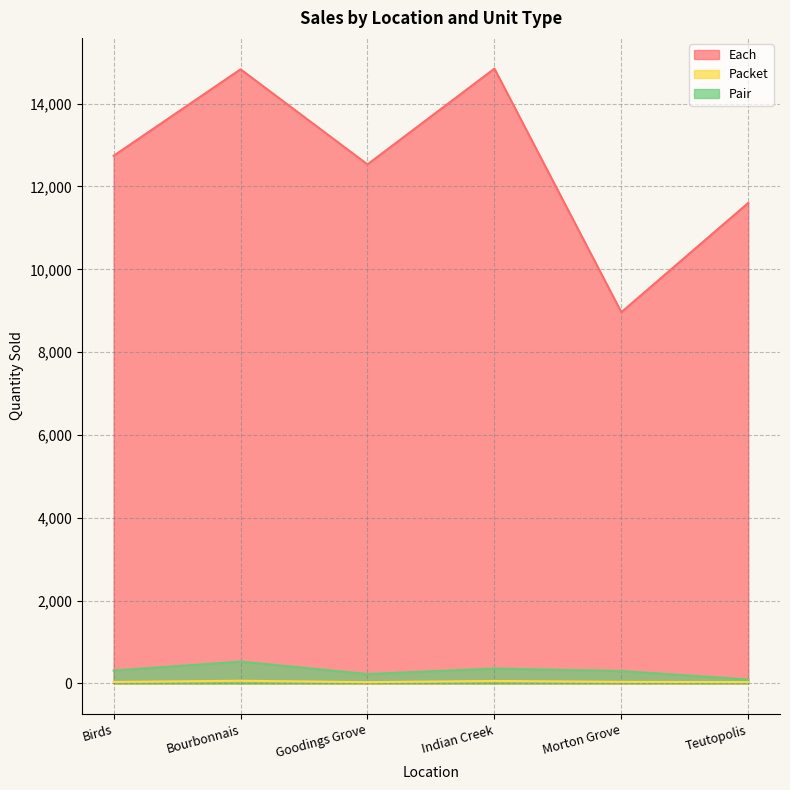

True or false: Each and Pair intersect in this chart.

False